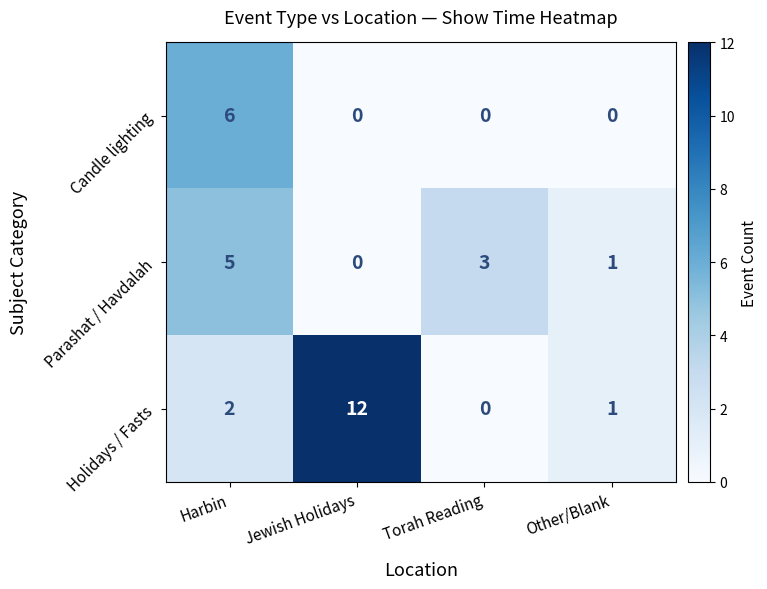

What is the spread (max minus min) of values at Harbin?

4